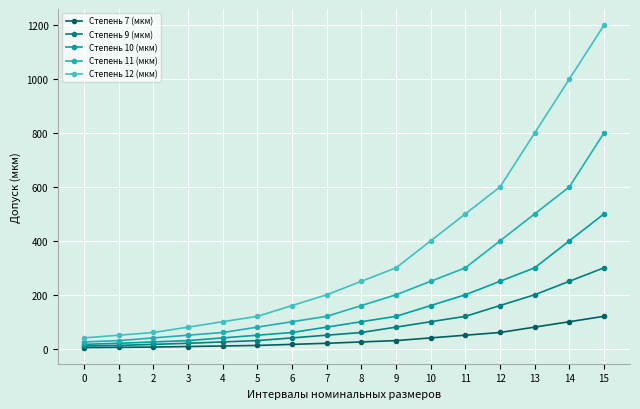

At which label is Степень 12 (мкм) closest to 620?

12